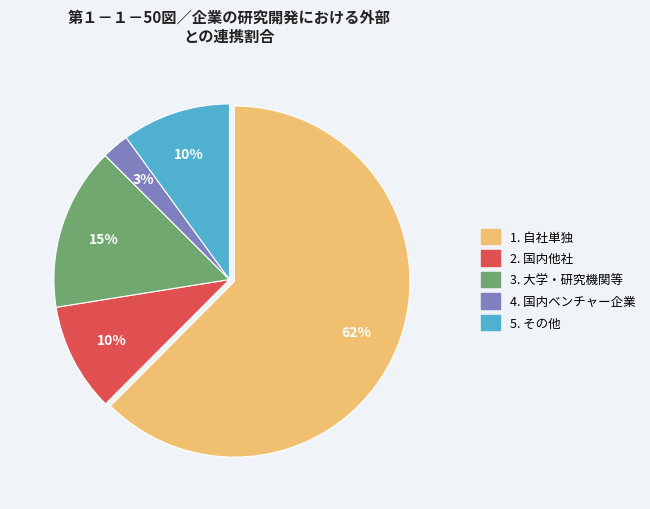

Count the number of slices in the pie.

5